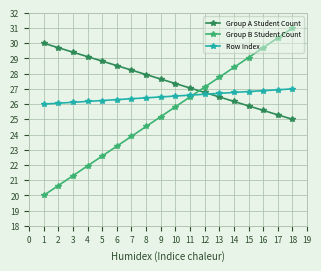

List the series in order of their peak value, lowest first.

Row Index, Group A Student Count, Group B Student Count